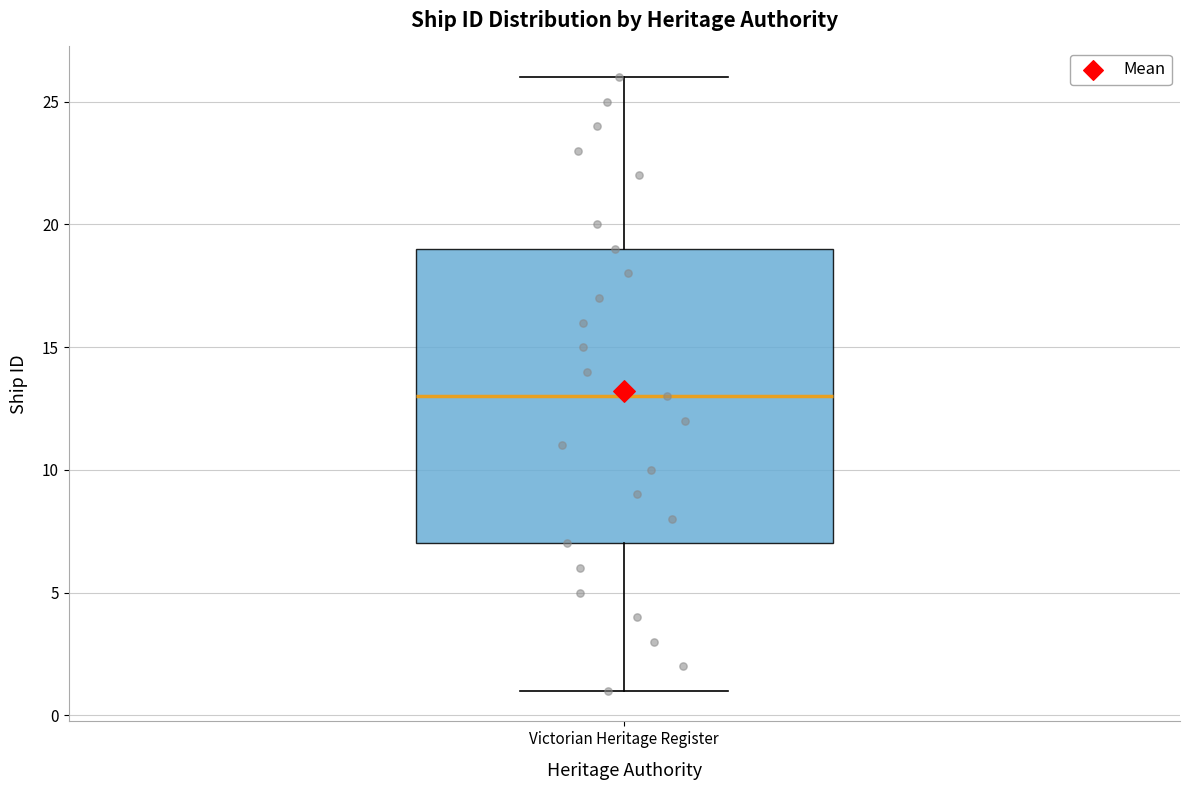

Where does the median line of the box for Victorian Heritage Register sit on the y-axis? The values are not printed on the chart, so give them approximately, as read against the axis.

13